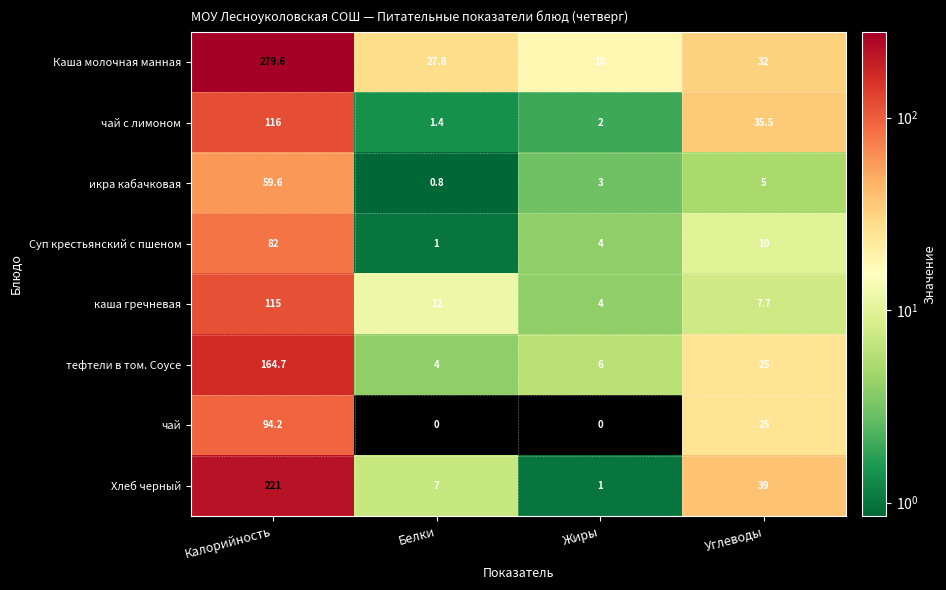

What is the lowest value of the Хлеб черный series?

1.0